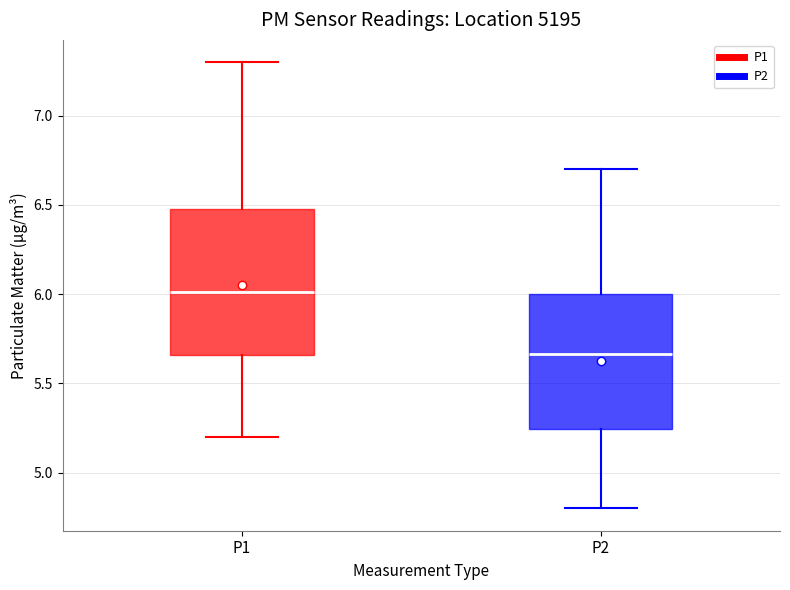

Which box has the lowest median line?

P2